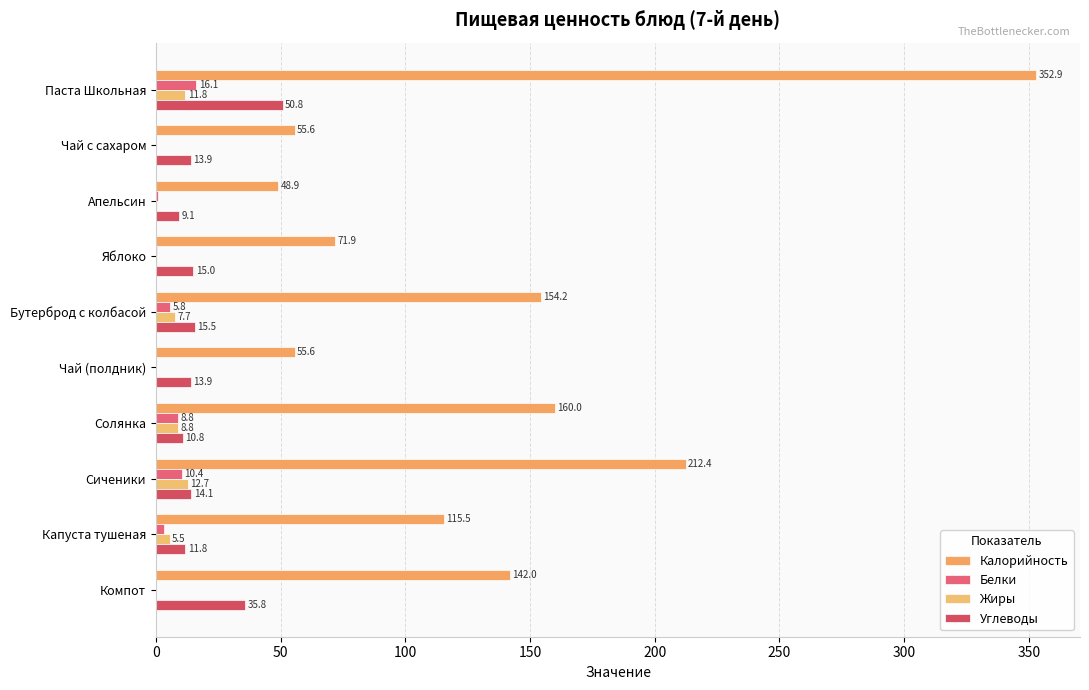

How many data points does each series have?

10